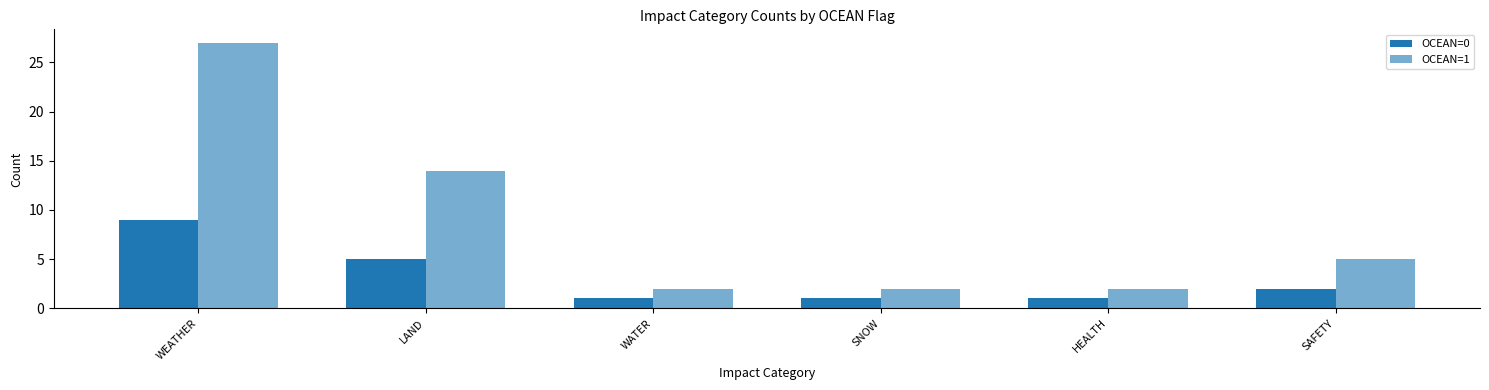

How many bars are there in each group?

2